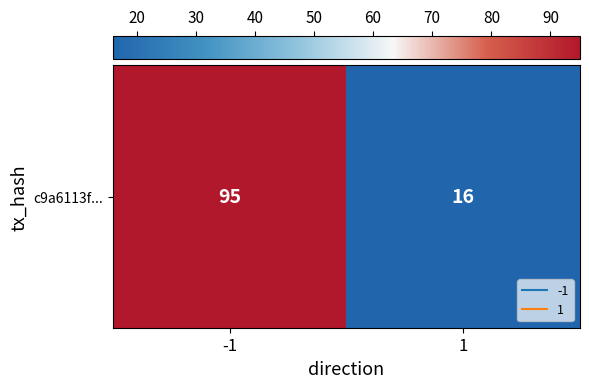

The value at -1 is 95. True or false?

True